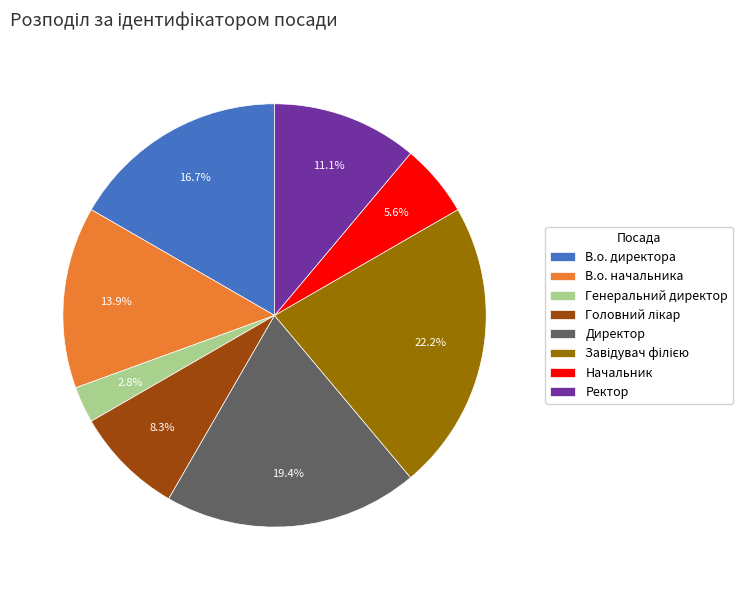

Which has a higher value, Директор or В.о. начальника?

Директор